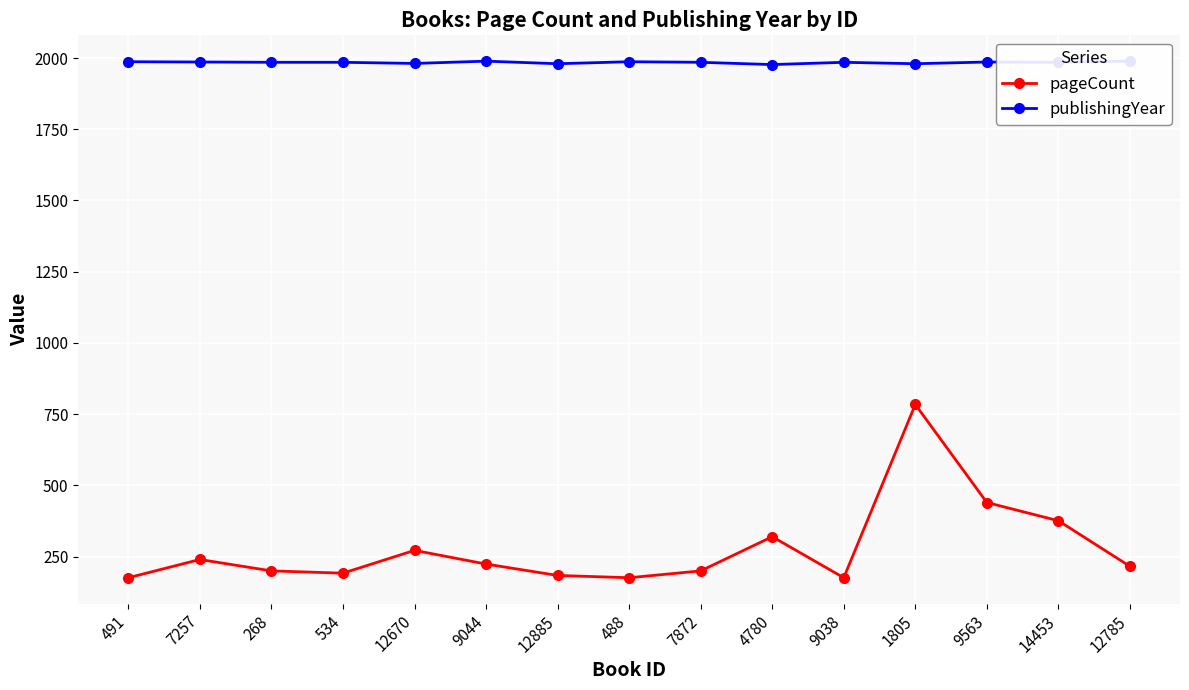

How many interior local valleys does the pageCount series have?

3